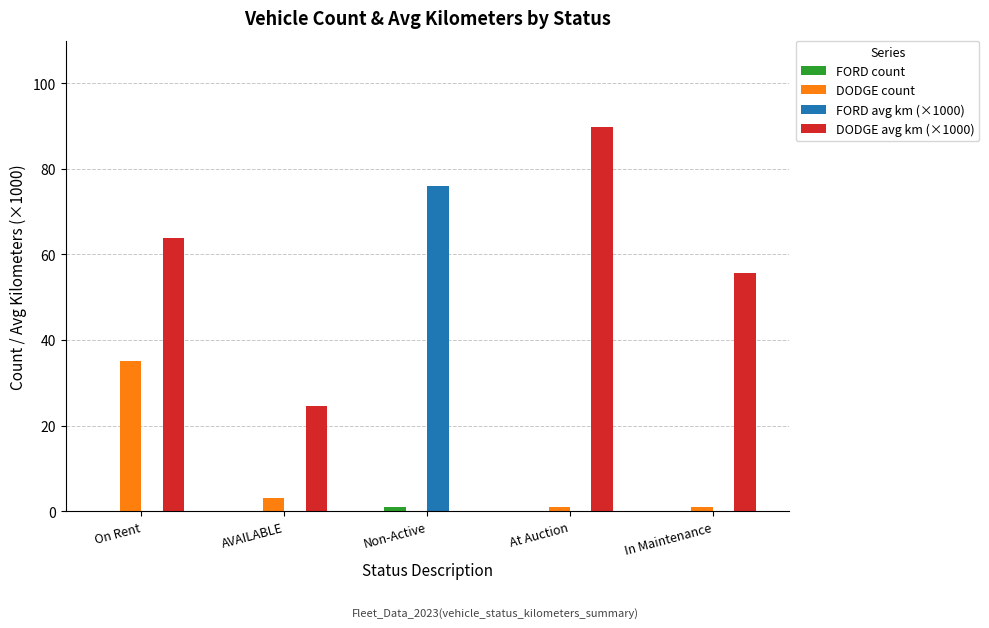

Which category has the highest value in the FORD avg km (×1000) series?

Non-Active